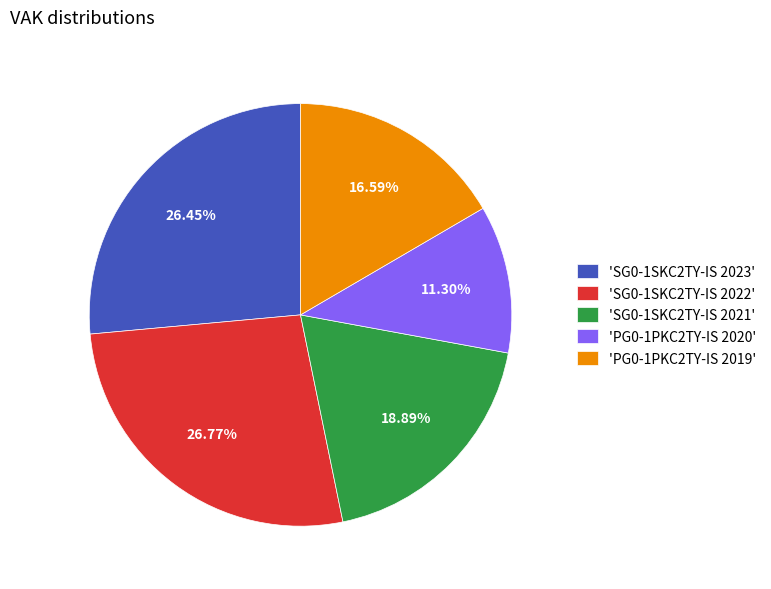

Approximately how many times larger is the value at 'SG0-1SKC2TY-IS 2021' compared to 'SG0-1SKC2TY-IS 2022'?

0.7